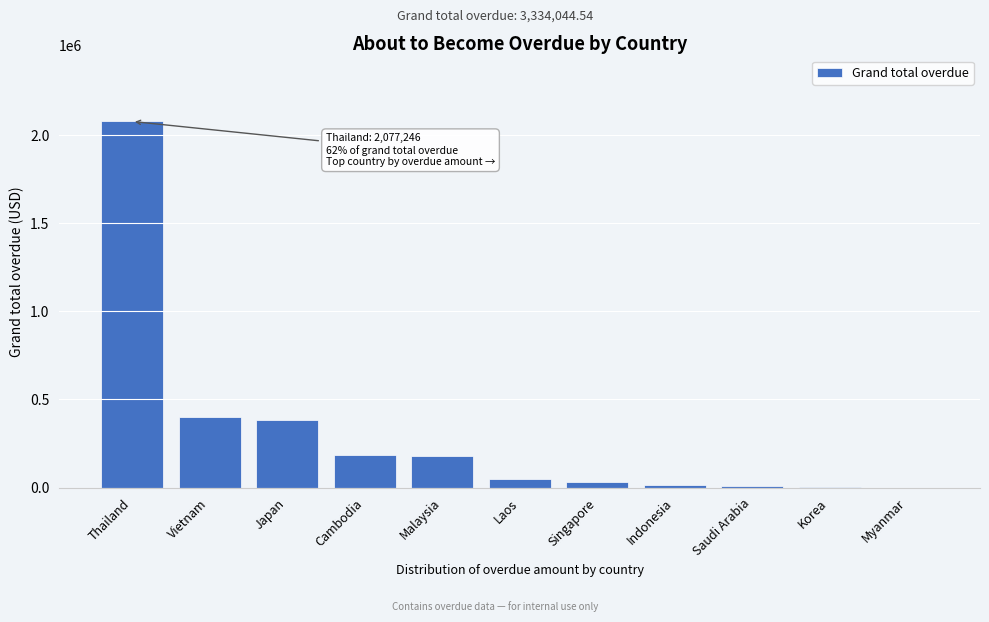

What is the change in value from Malaysia to Myanmar?

-177870.4